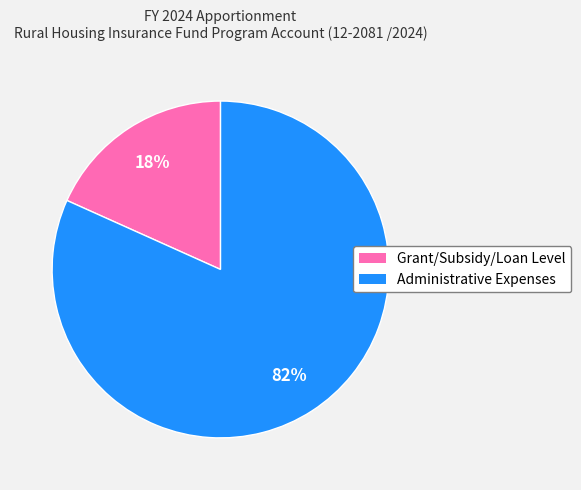

The Grant/Subsidy/Loan Level slice represents 9% of the pie. True or false?

False